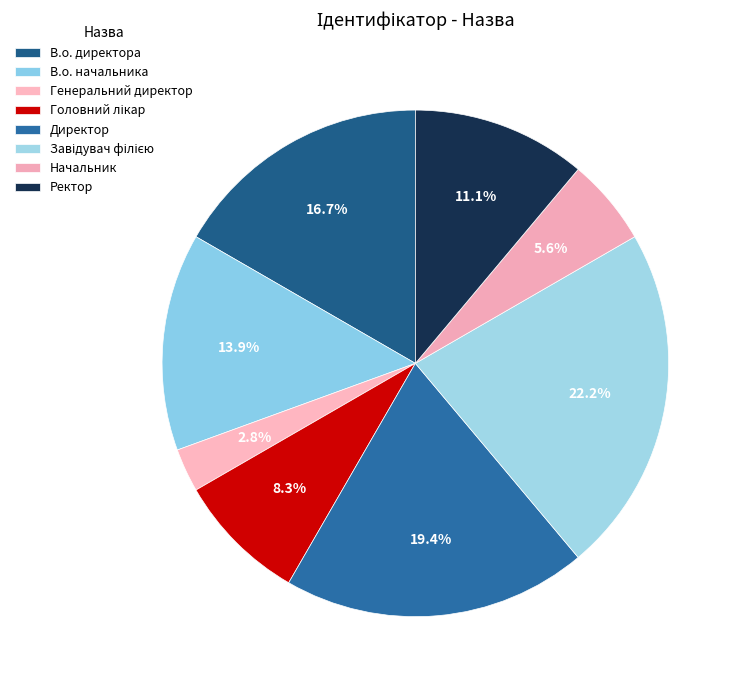

Does В.о. начальника account for over 50% of the chart?

No